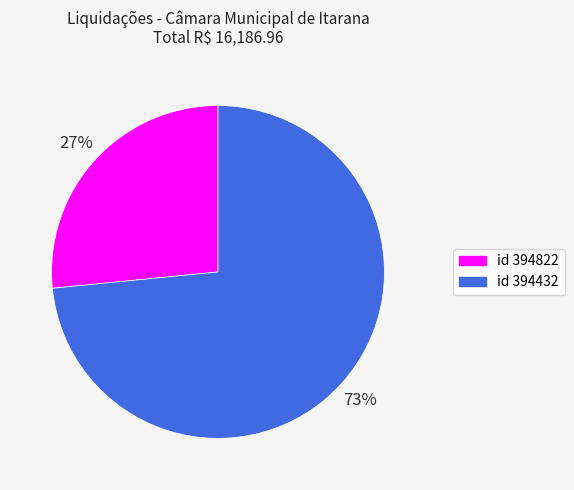

To the nearest percent, what is the average slice percentage?

50%